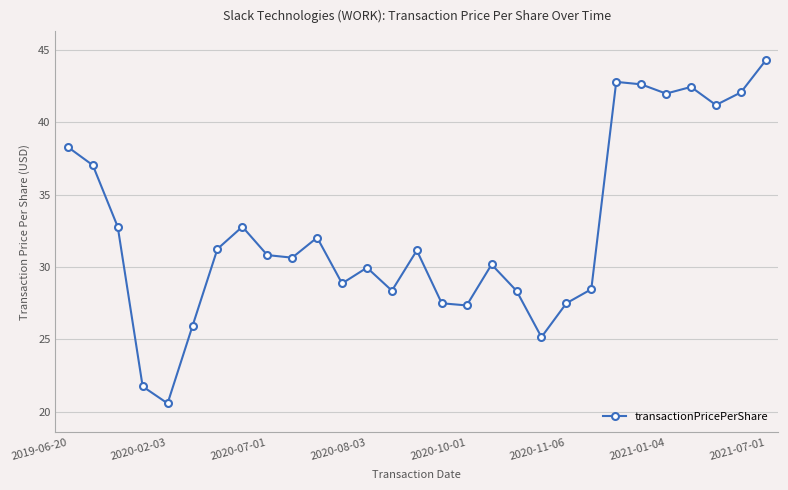

True or false: the data has more than 1 interior local peaks.

True